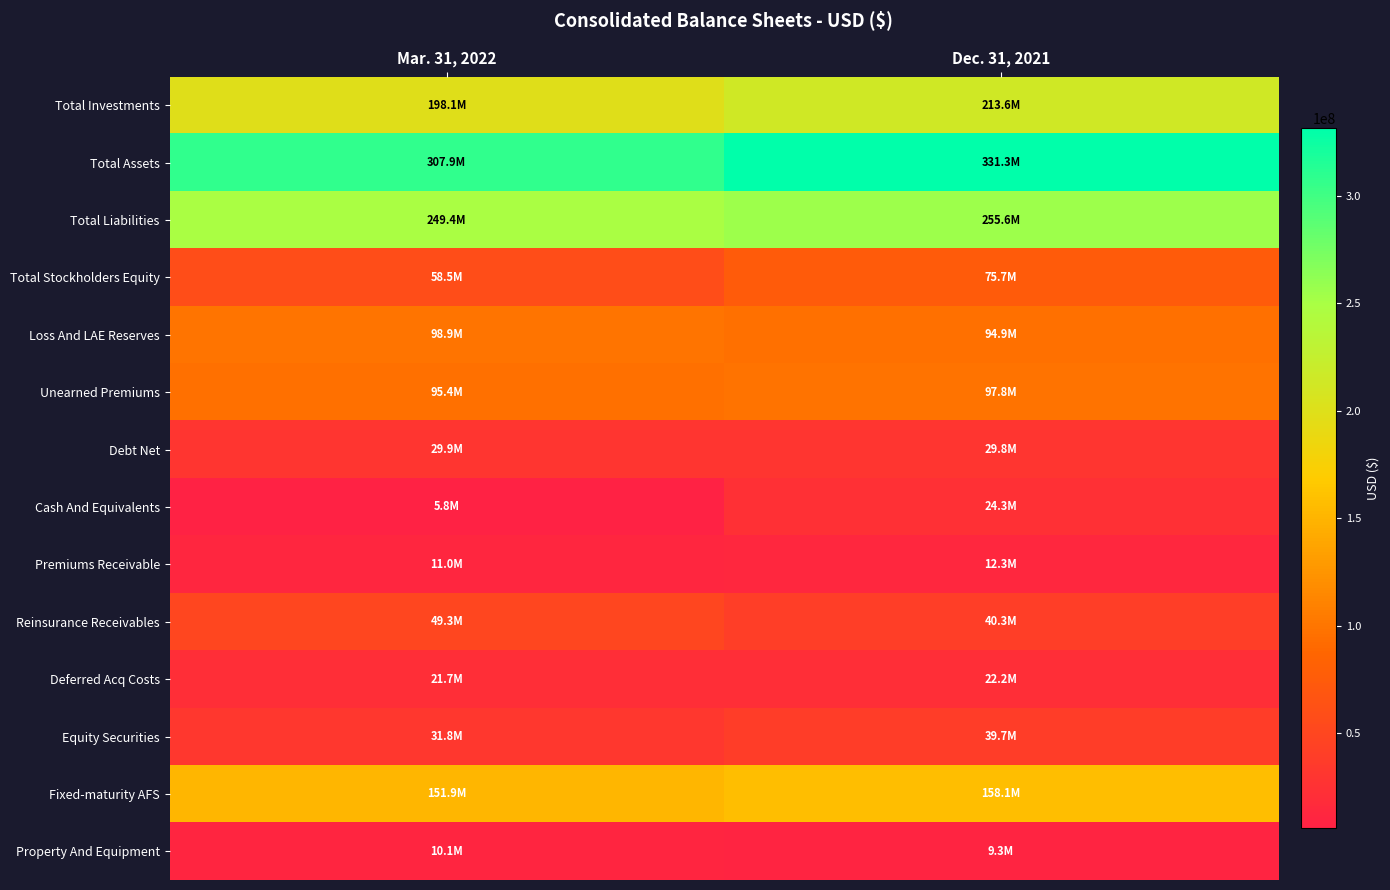

Rank the series by their maximum value, from highest to lowest.

Total Assets, Total Liabilities, Total Investments, Fixed-maturity AFS, Loss And LAE Reserves, Unearned Premiums, Total Stockholders Equity, Reinsurance Receivables, Equity Securities, Debt Net, Cash And Equivalents, Deferred Acq Costs, Premiums Receivable, Property And Equipment